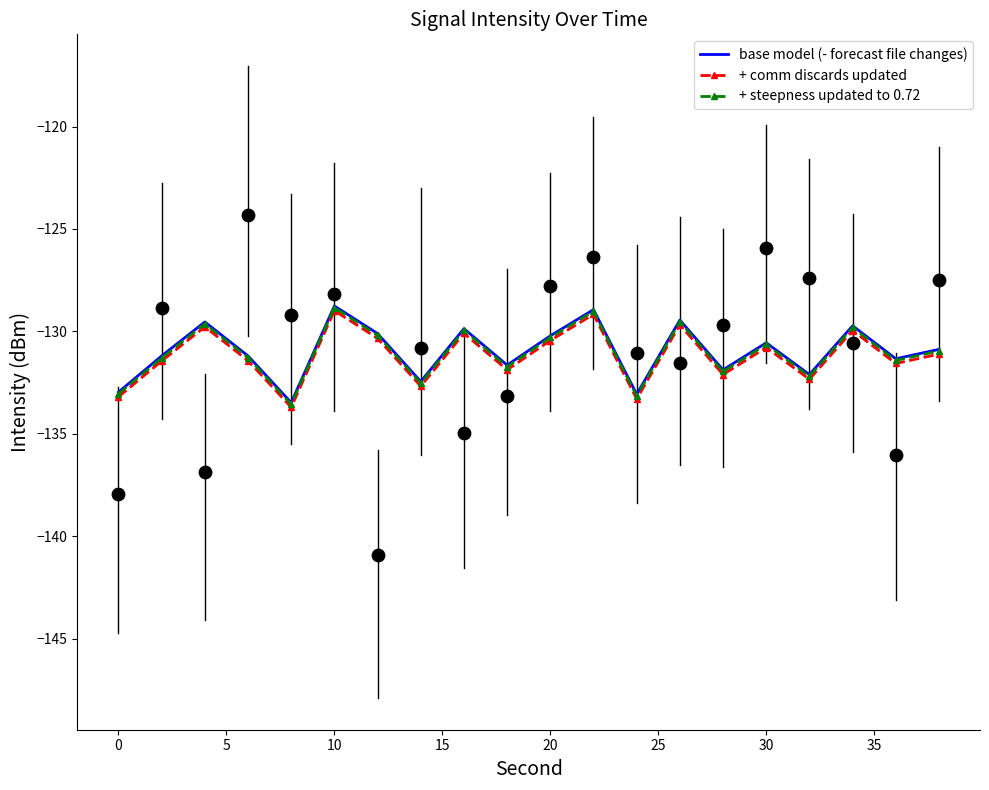

Which series contains the lowest Y value?

+ comm discards updated